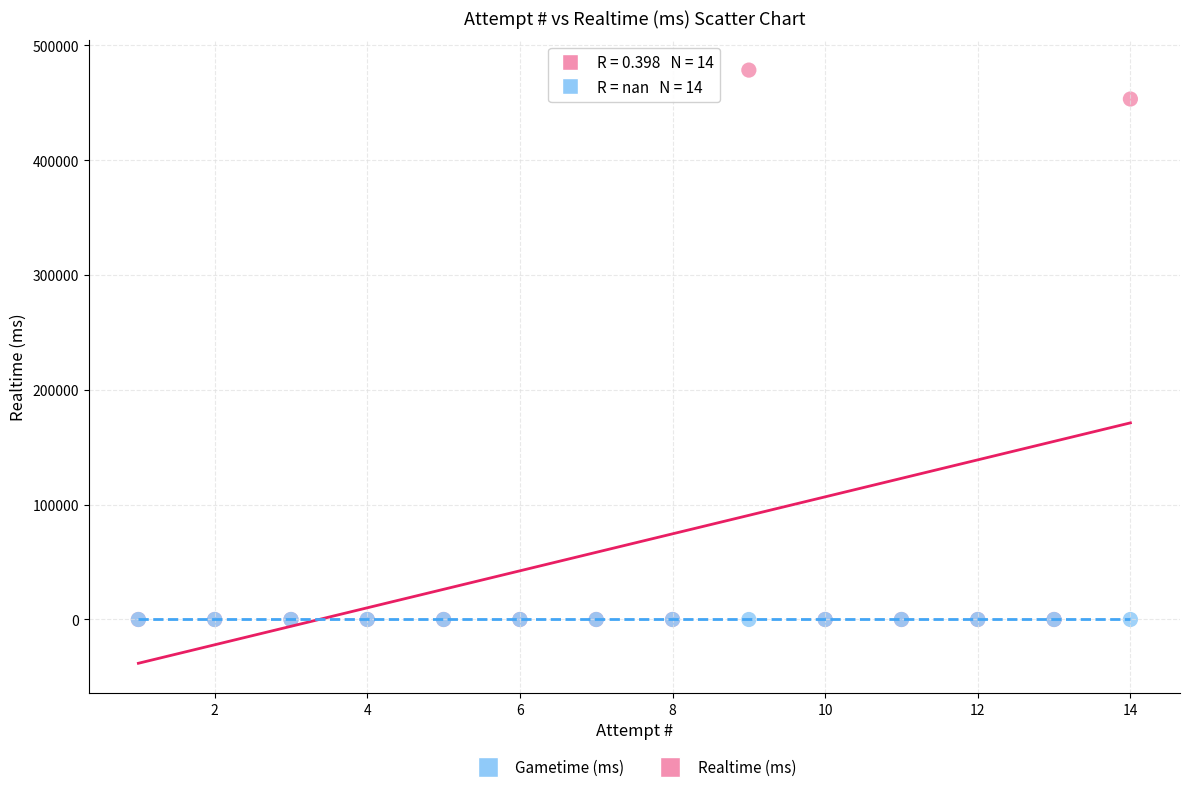

What are all the series names shown in the legend?

Gametime (ms), Realtime (ms)